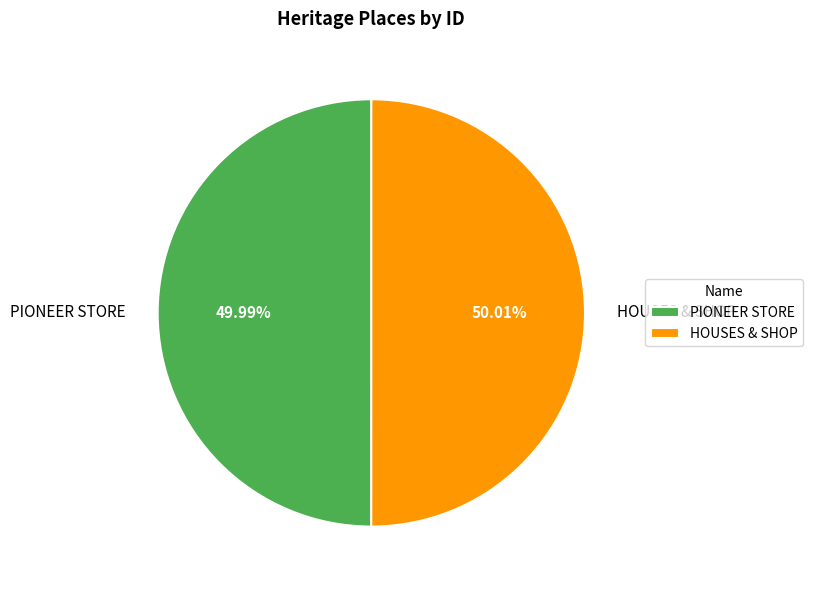

What percentage is the PIONEER STORE slice, to the nearest percent?

50%